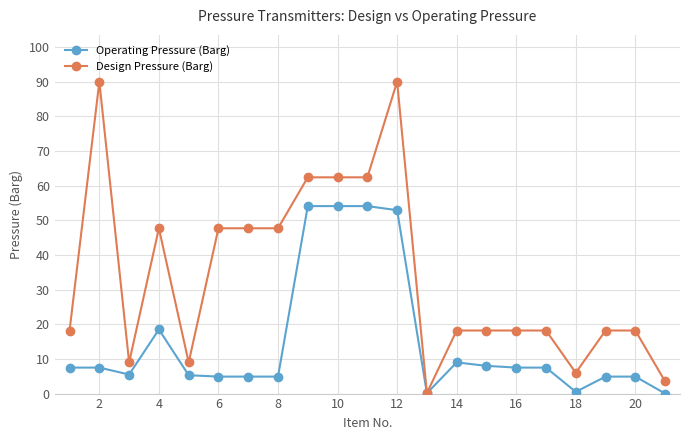

What is the highest value of the Design Pressure (Barg) series?

90.0